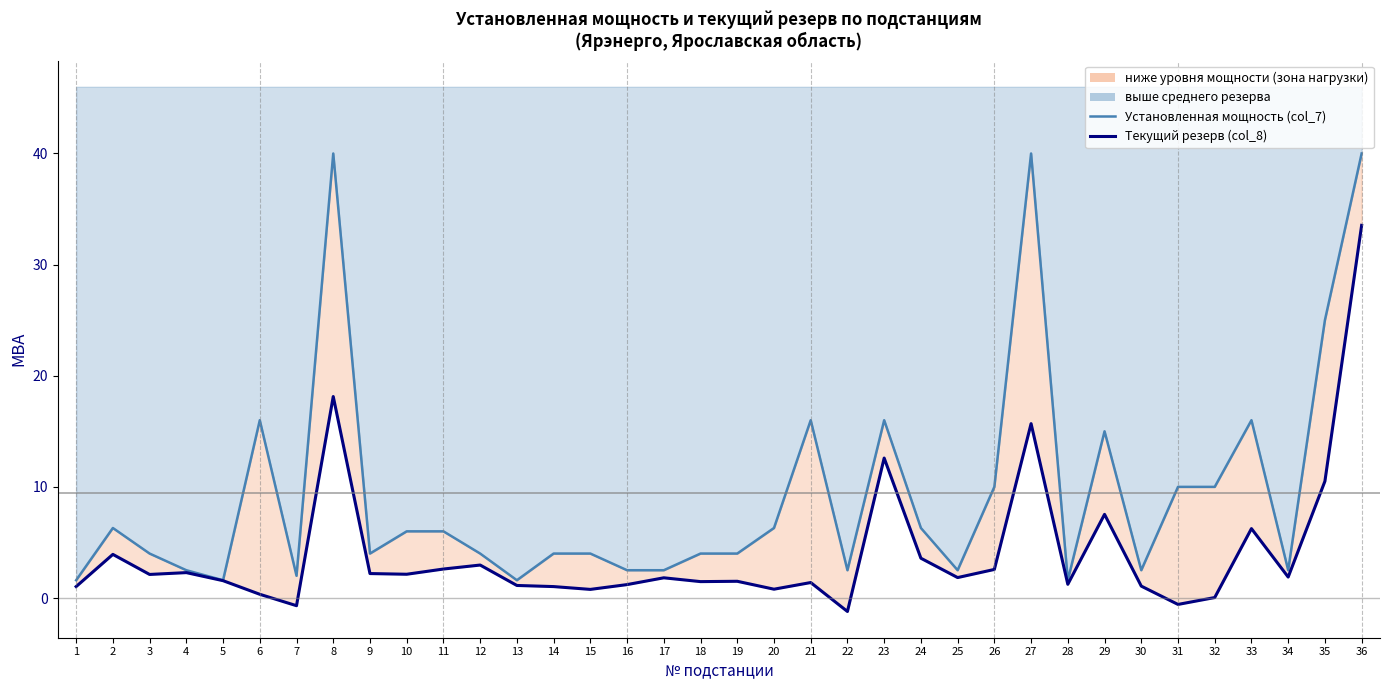

At which label is Установленная мощность (col_7) closest to 20?

6